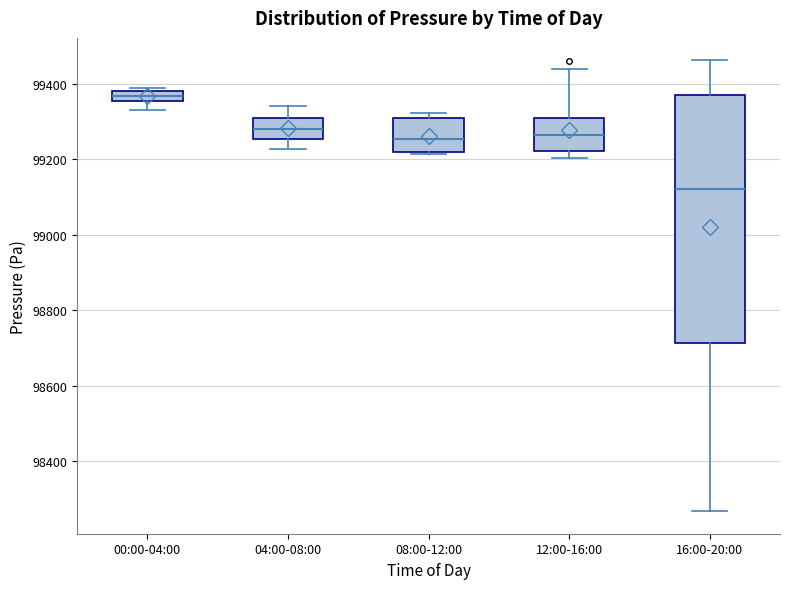

Which box has the highest median line?

00:00-04:00